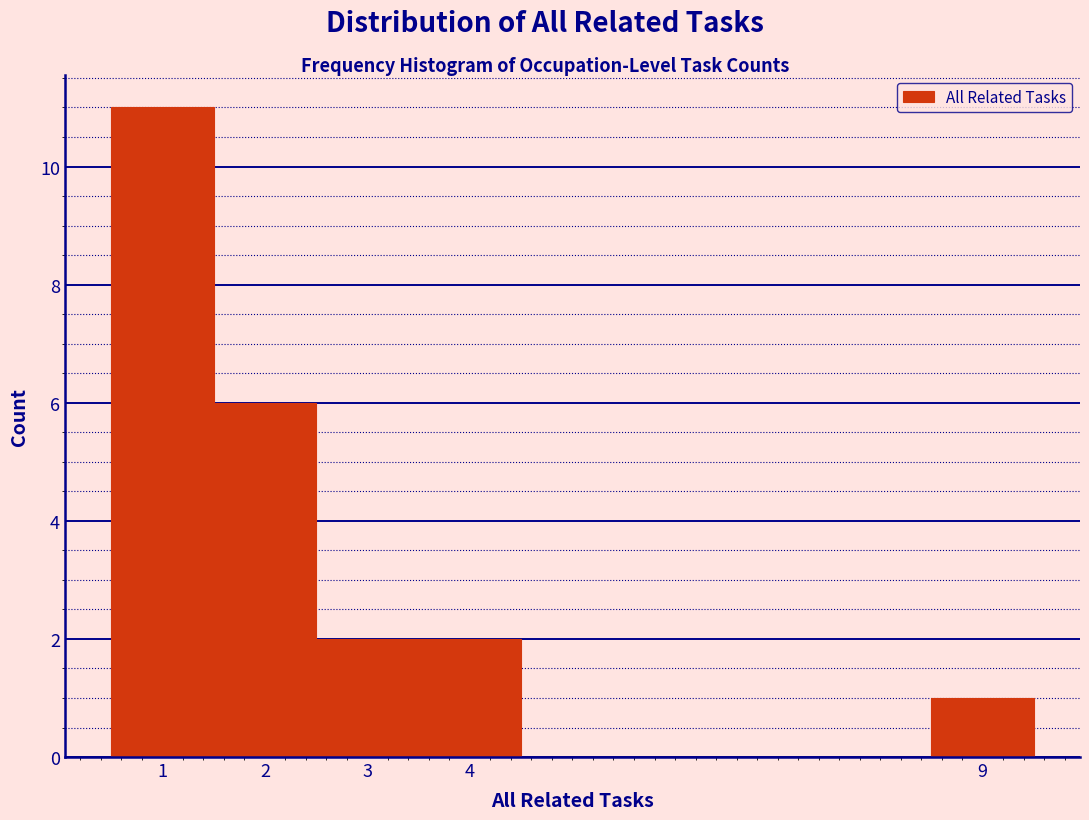

How tall is the bar that spans 8.5 to 9.5 on the x-axis? The values are not printed on the chart, so give them approximately, as read against the axis.

1